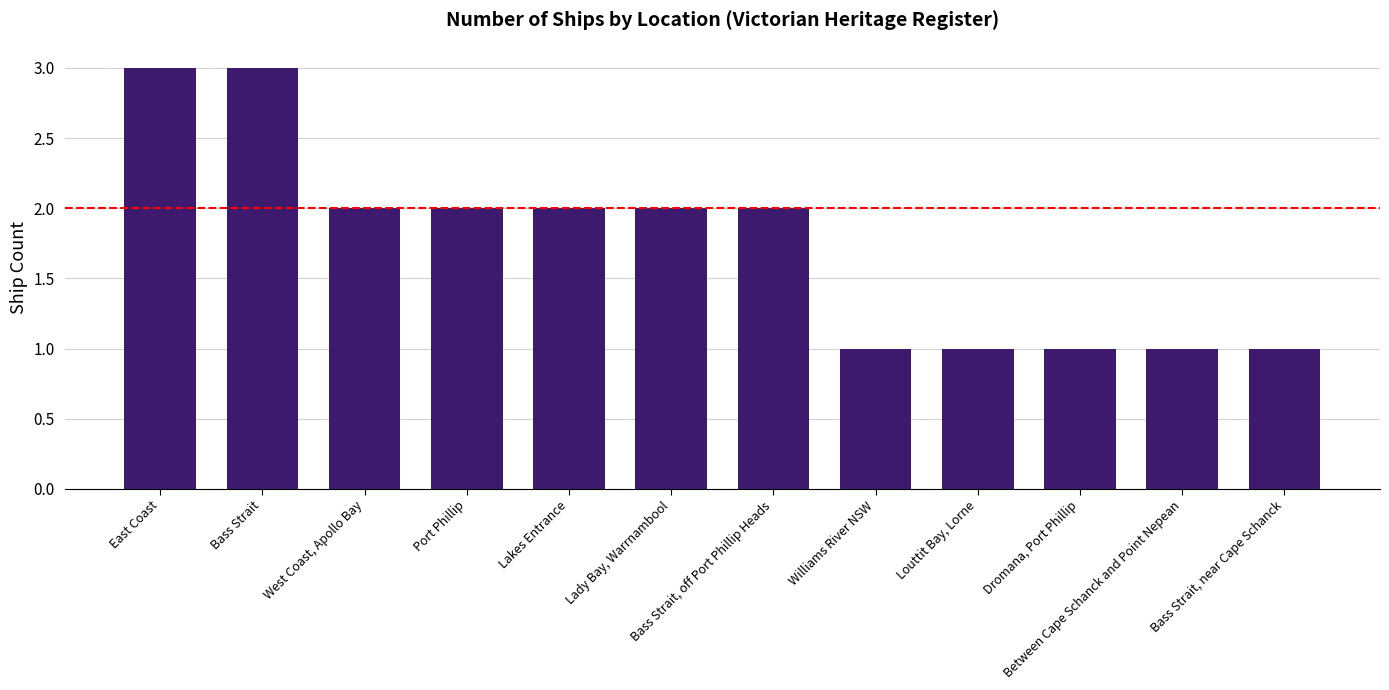

What is the maximum value shown in the chart?

3